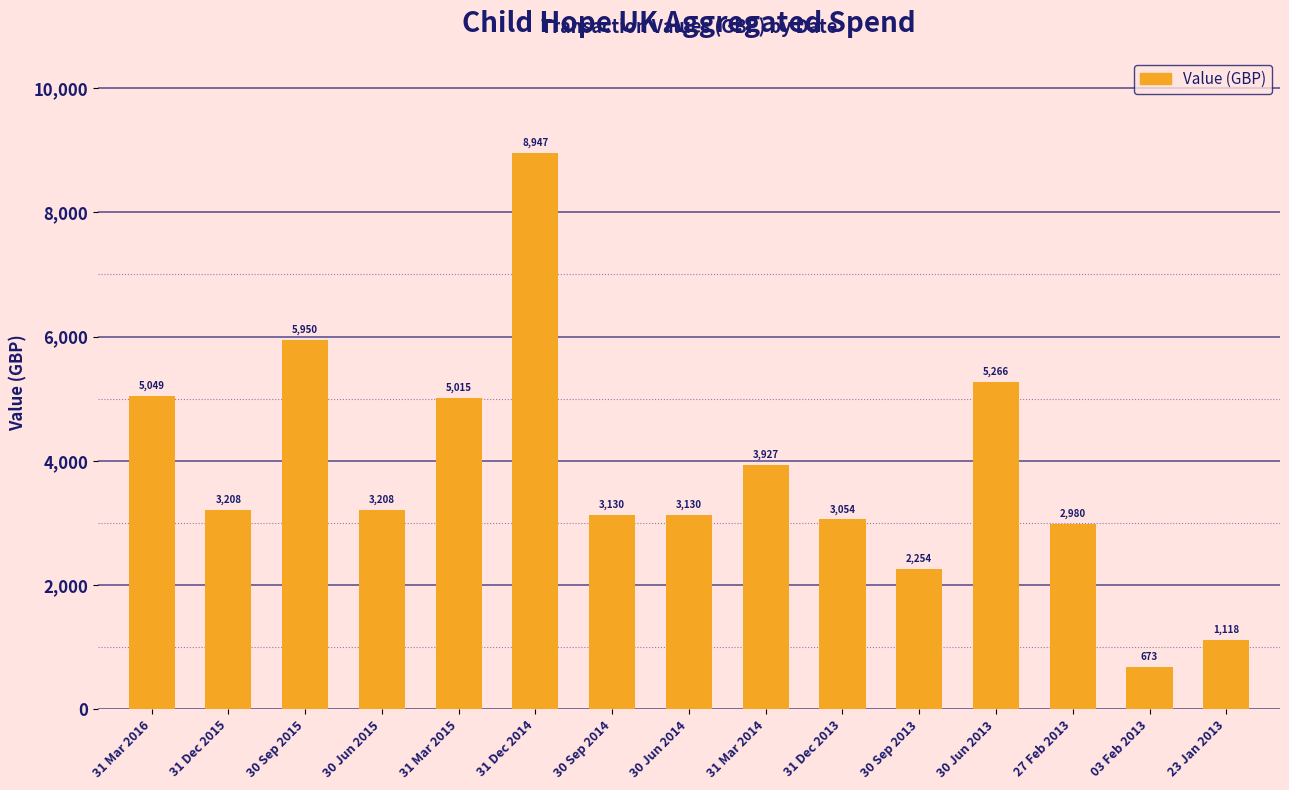

What is the average value?

3794.1